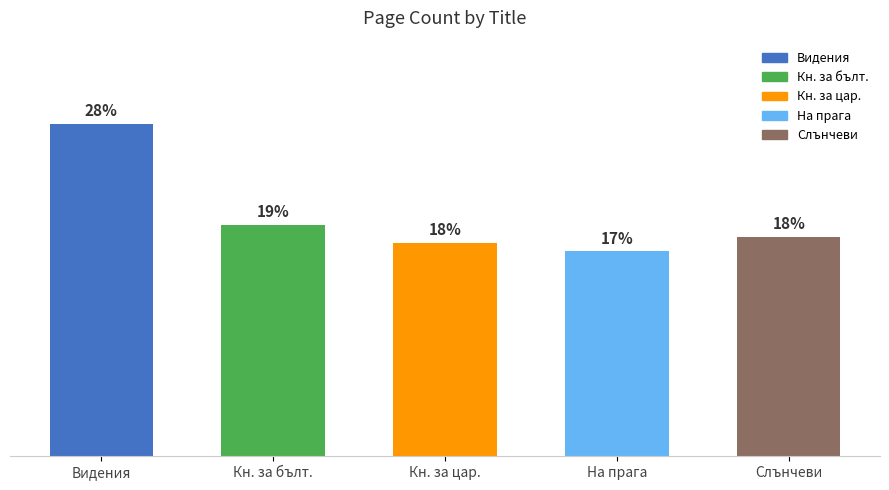

Which has a higher value, Видения or Кн. за бълт.?

Видения